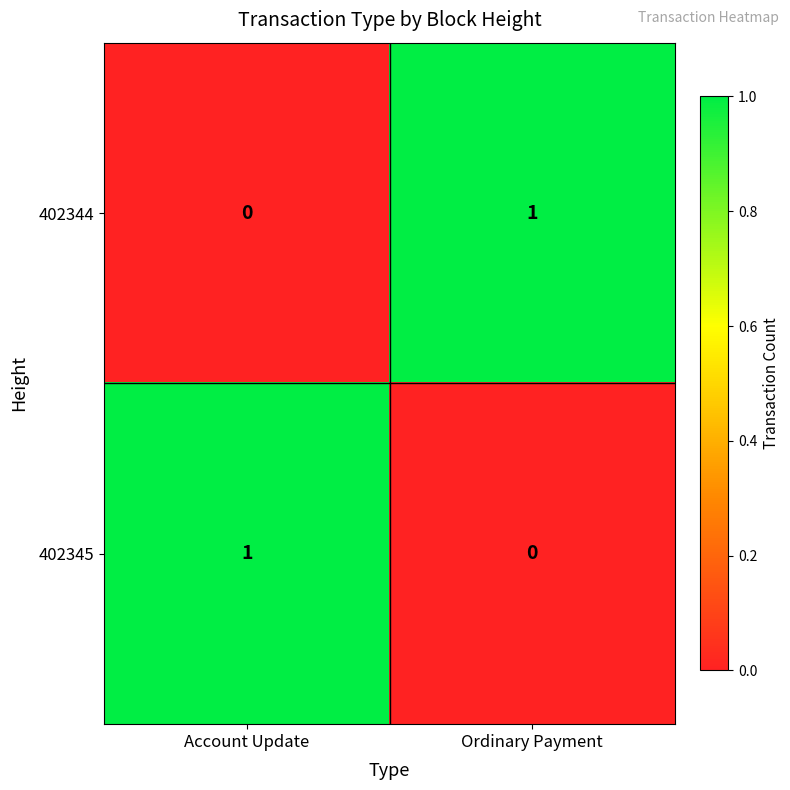

Where is 402345 nearest to the value 0?

Ordinary Payment